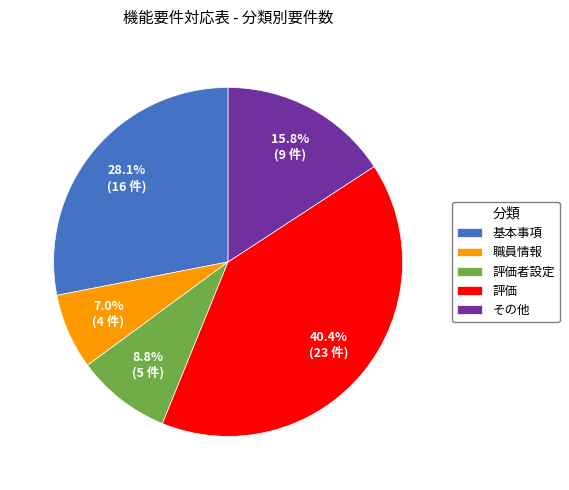

Does 評価 account for over 50% of the chart?

No